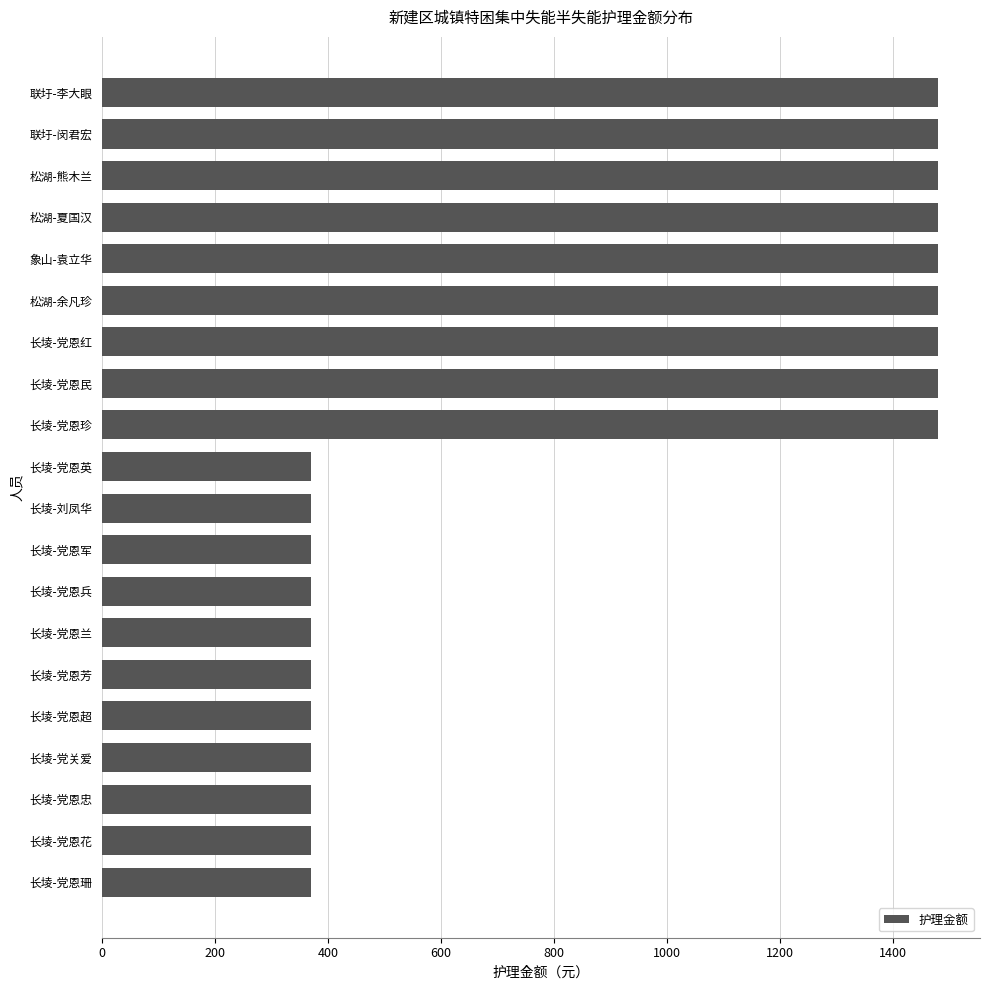

Between 长堎-党恩军 and 长堎-党恩民, which is larger?

长堎-党恩民